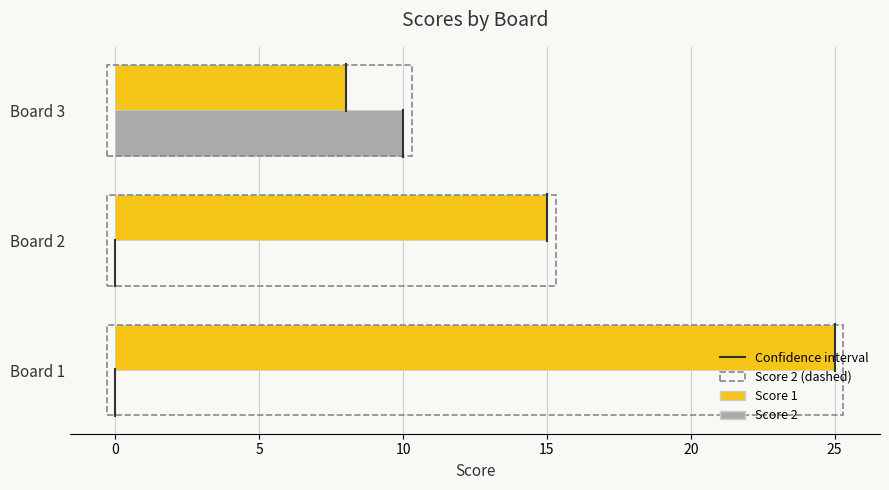

What is the average value of the Score 2 series?

3